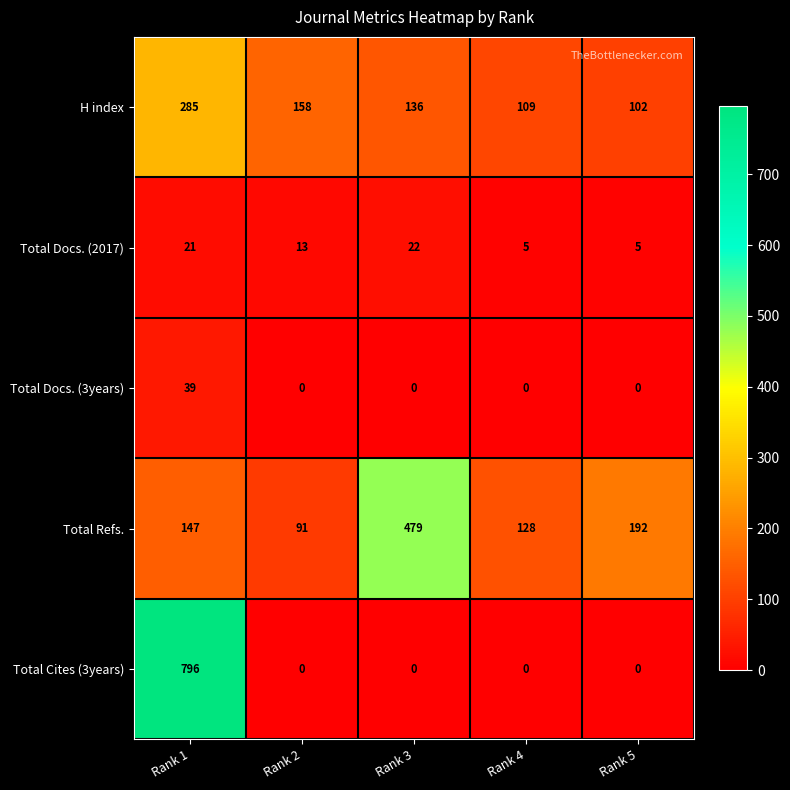

Between Rank 4 and Rank 5, which series saw the biggest shift?

Total Refs.